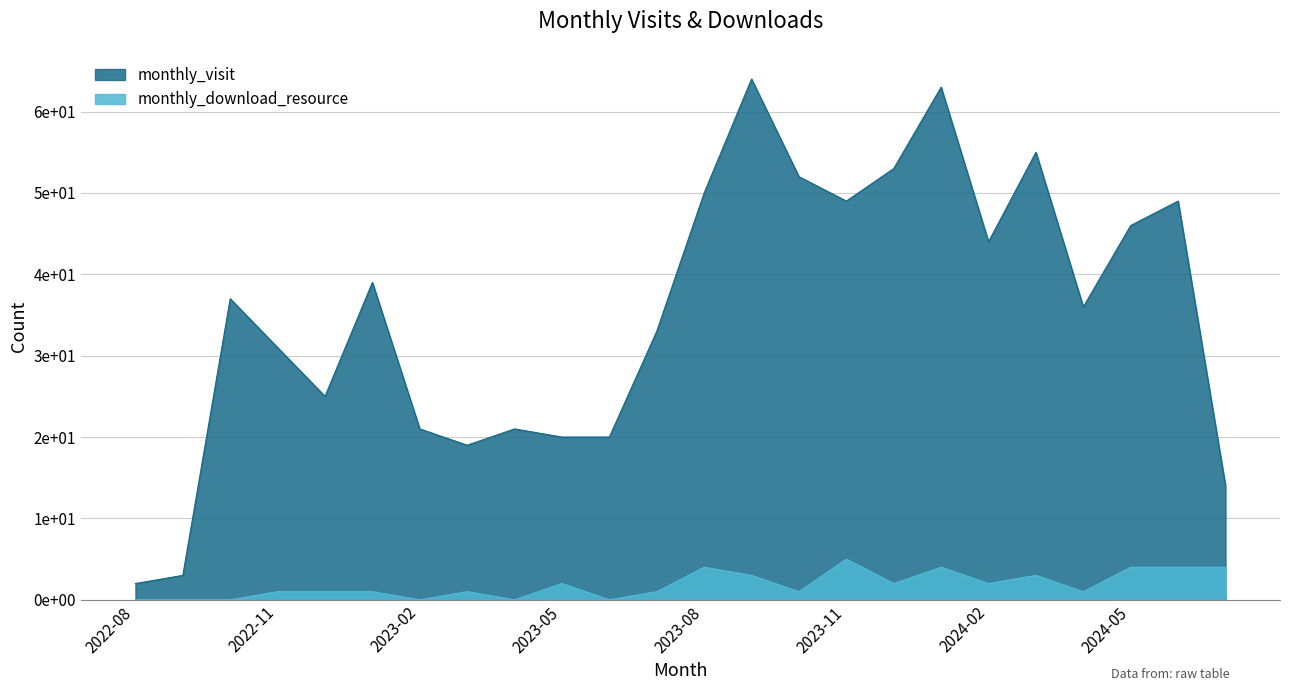

Is the value of monthly_download_resource at 2024-04 greater than the value of monthly_visit at 2024-01?

No